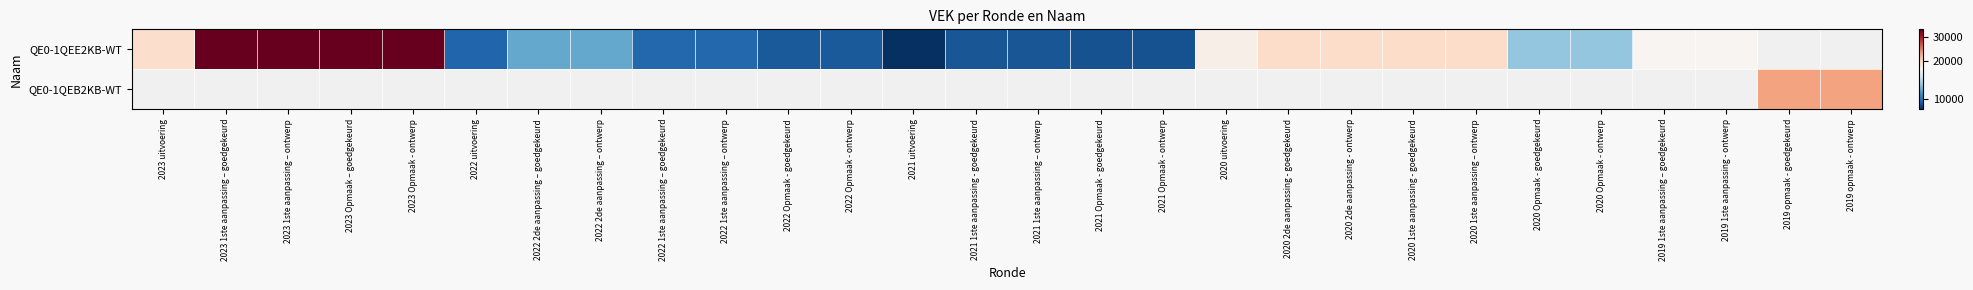

Rank the series by their average value, from lowest to highest.

QE0-1QEE2KB-WT, QE0-1QEB2KB-WT